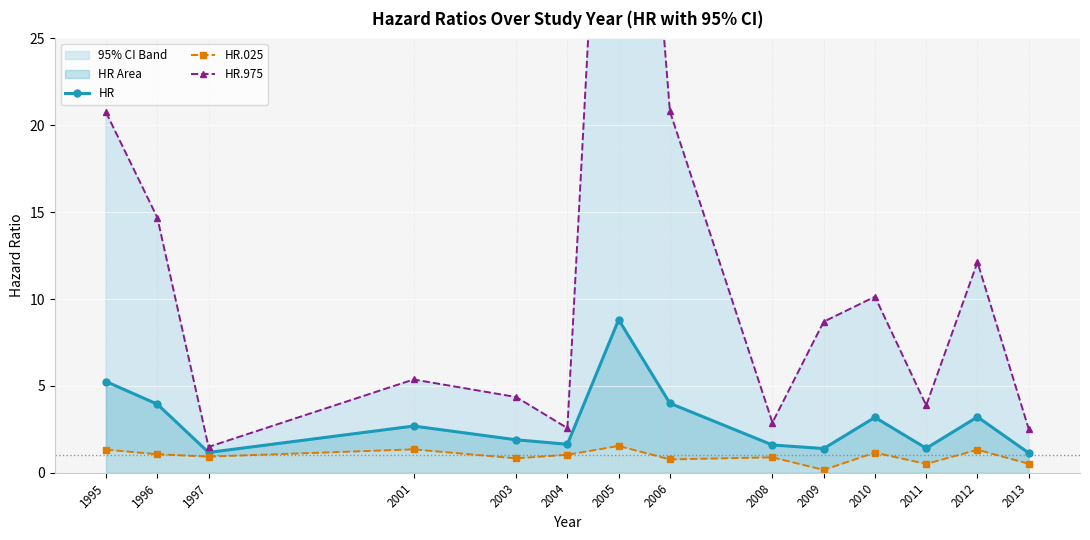

Is the value of HR.975 at 2009 greater than the value of HR.025 at 1996?

Yes